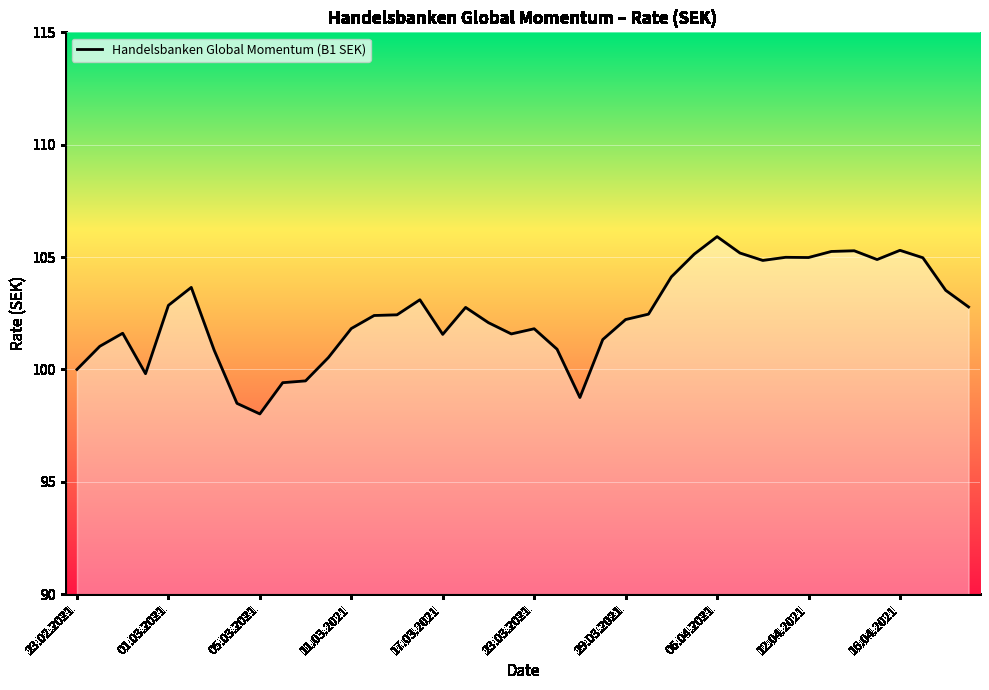

What is the minimum value shown in the chart?

98.0